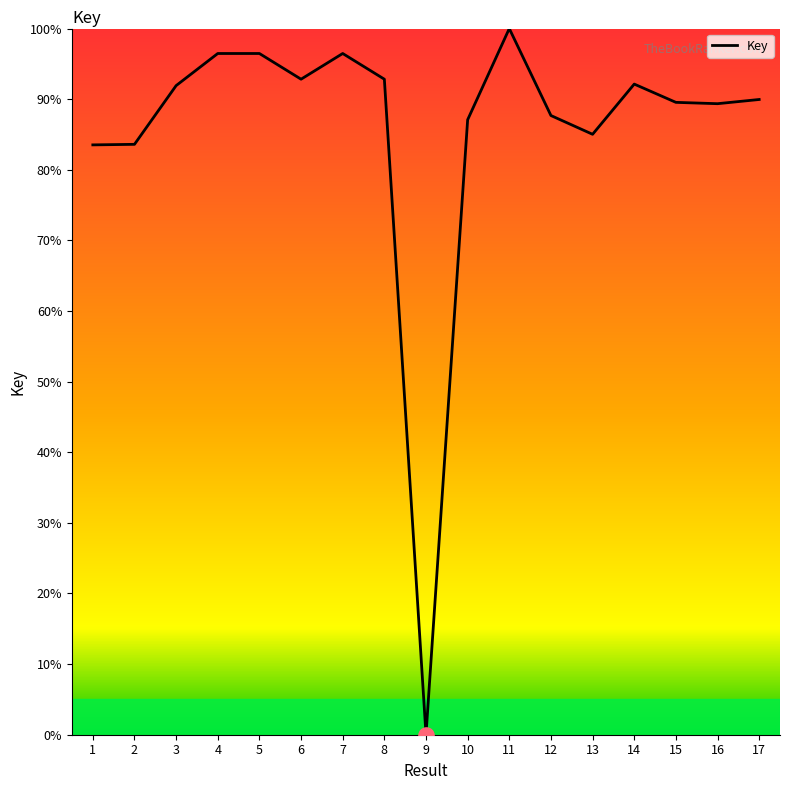

Which has a higher value, 1 or 7?

7